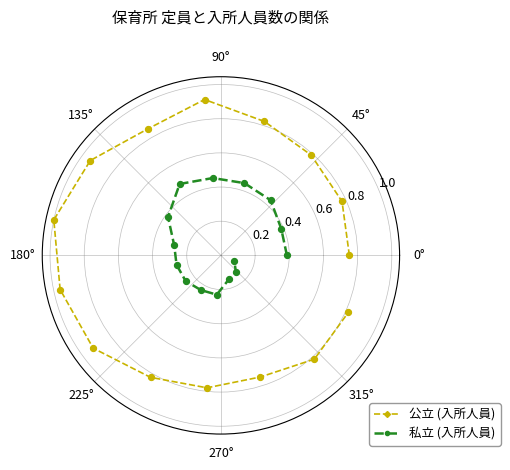

Which series has the largest total across all categories?

公立 (入所人員)